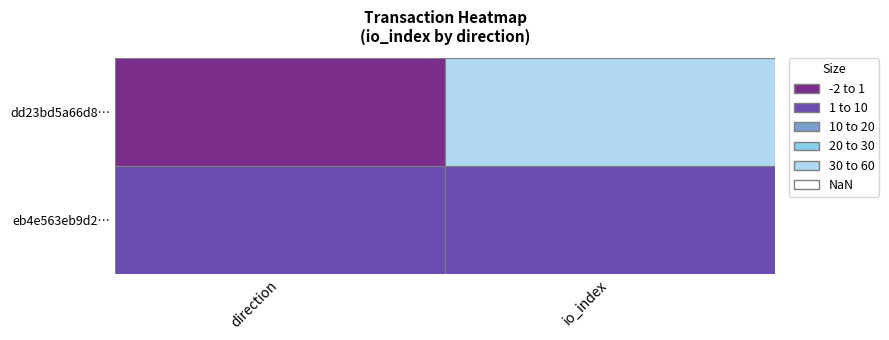

What is the spread (max minus min) of values at 0?

2